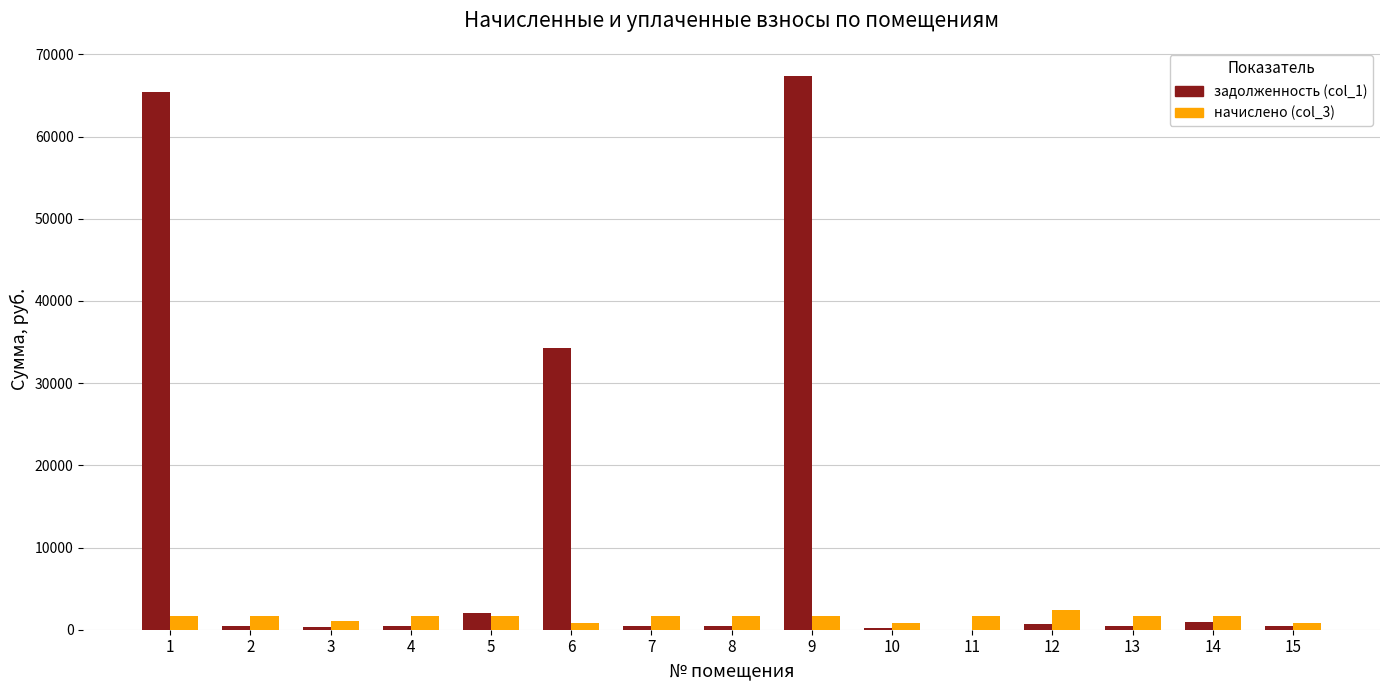

What is the maximum value for задолженность (col_1)?

67433.2